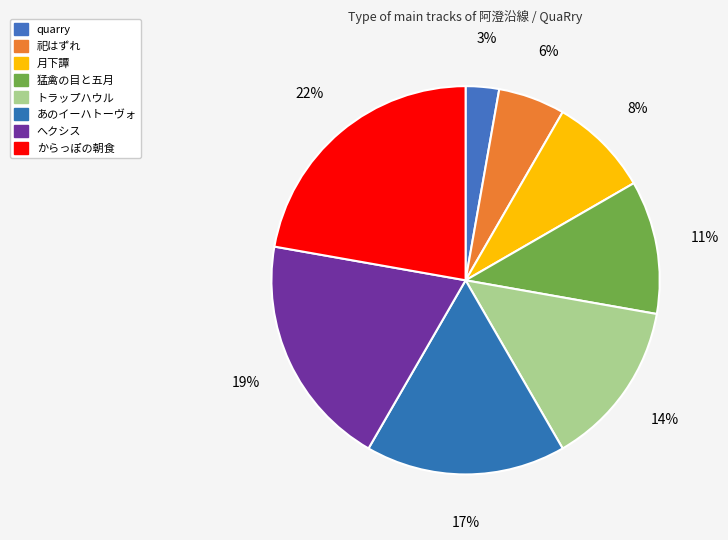

Count the number of slices in the pie.

8